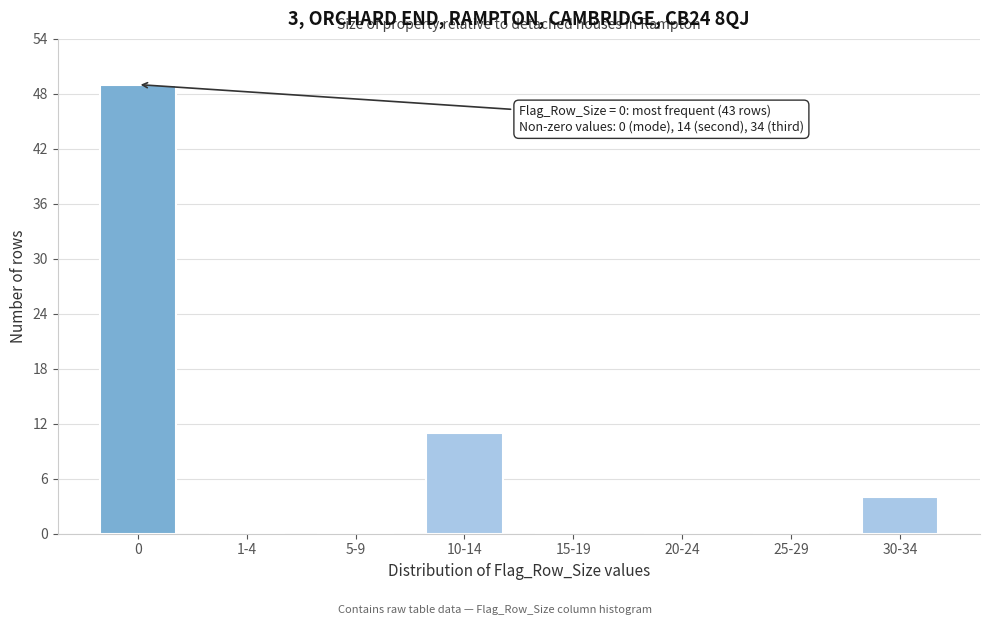

Reading left to right, extract all data points from this chart.

0=49	1-4=0	5-9=0	10-14=11	15-19=0	20-24=0	25-29=0	30-34=4